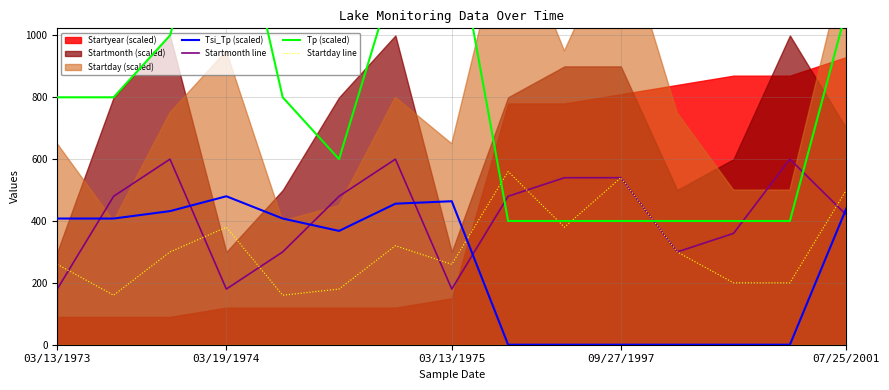

Which series has the largest total across all categories?

Tp (scaled)